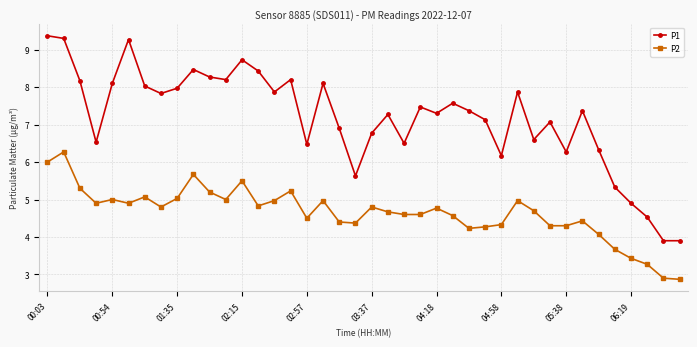

How many data points in P2 are less than 4?

5